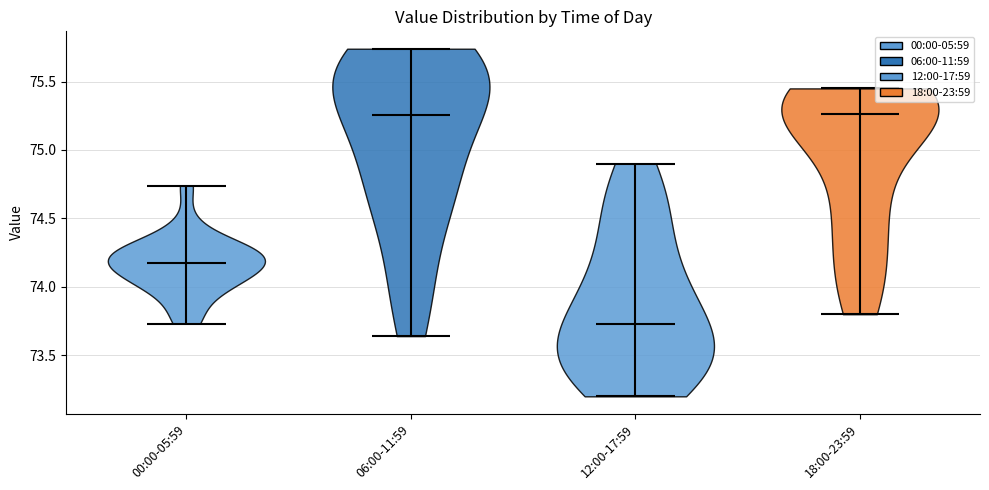

Reading left to right, read every violin against the y-axis: where its median line is, and the lowest and highest points it reaches. The values are not printed on the chart, so give them approximately, as read against the axis.

00:00-05:59: median line 74.20, lowest point 73.75, highest point 74.75
06:00-11:59: median line 75.25, lowest point 73.65, highest point 75.75
12:00-17:59: median line 73.75, lowest point 73.20, highest point 74.90
18:00-23:59: median line 75.25, lowest point 73.80, highest point 75.45